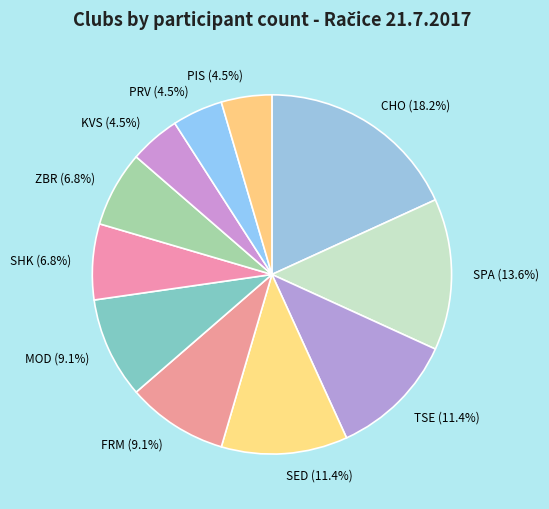

What percentage is NOT represented by SPA?

86.4%